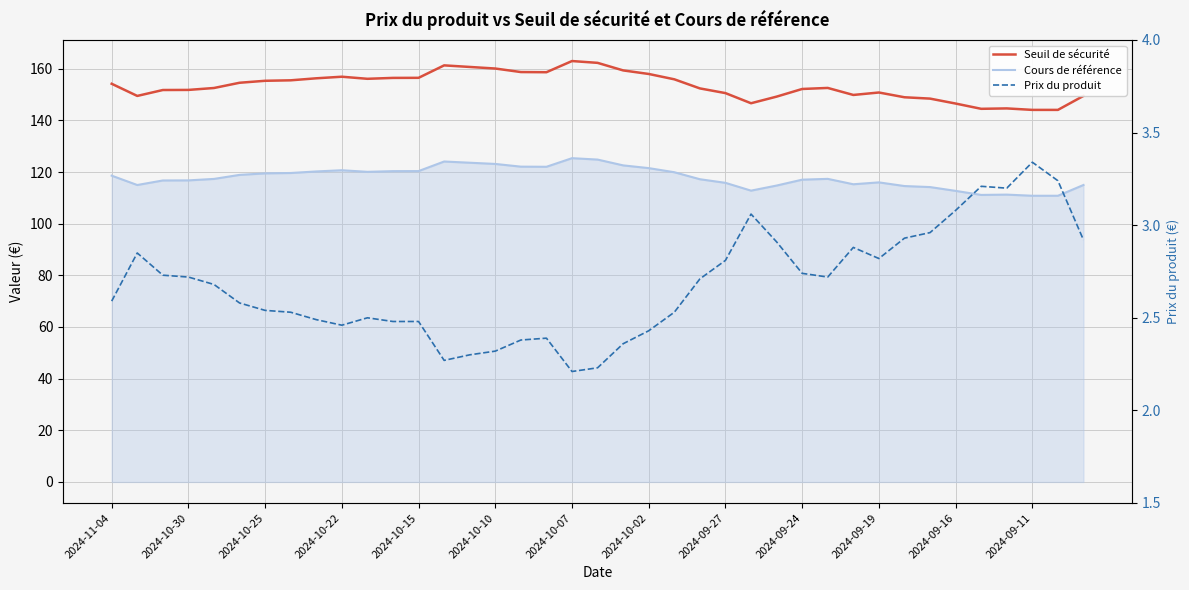

Which series has the largest total across all categories?

Seuil de sécurité